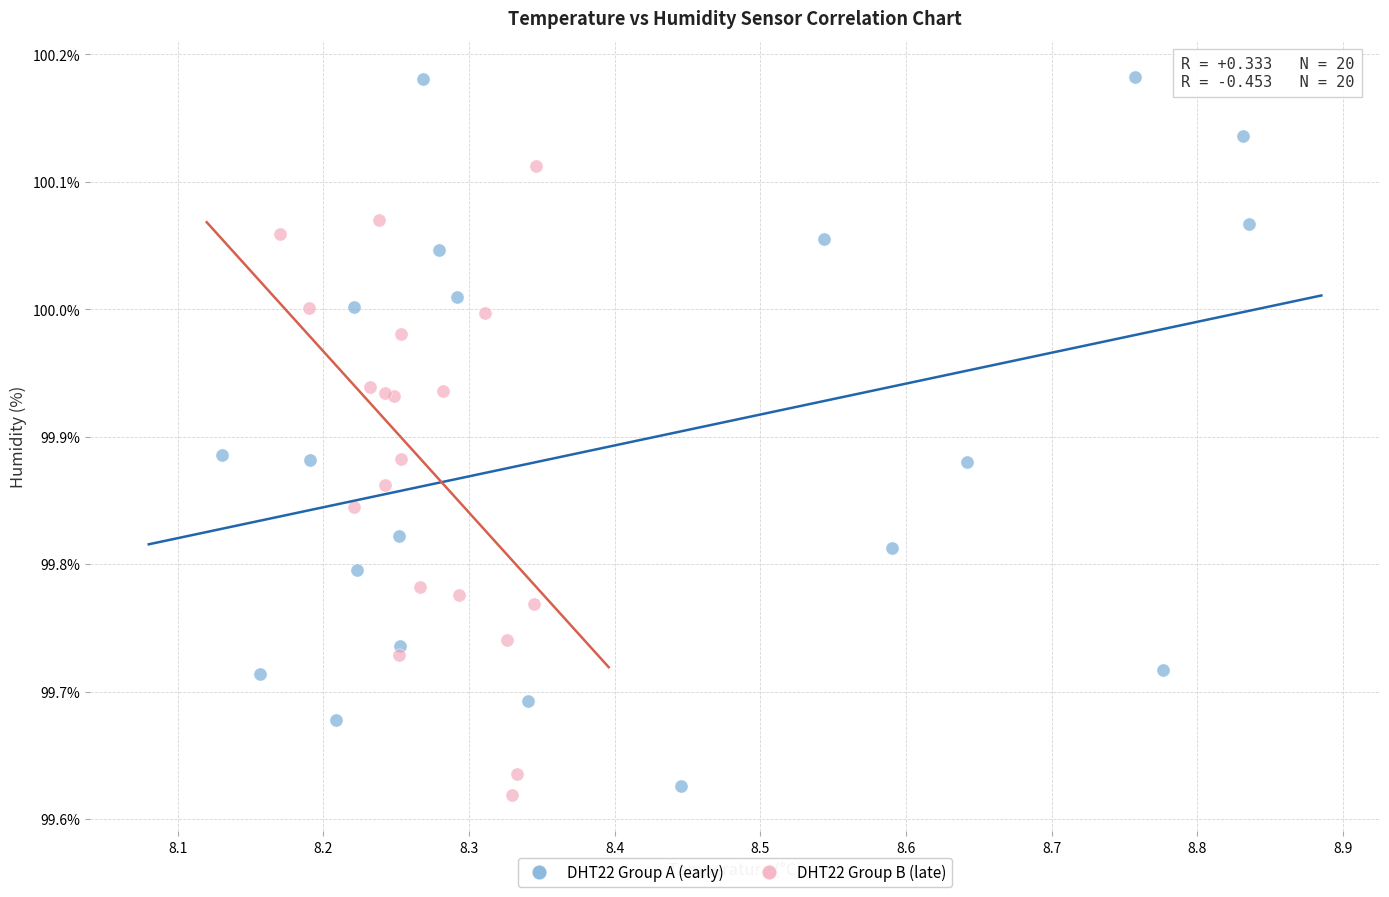

Which series reaches the maximum Y coordinate?

DHT22 Group A (early)